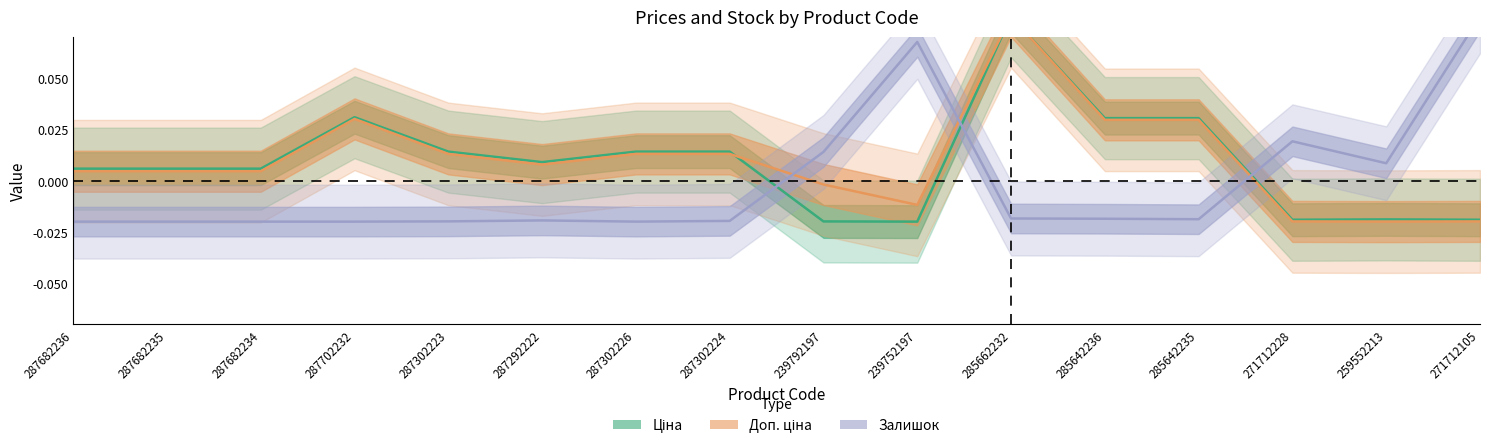

Reading left to right, transcribe all the data shown in this chart.

Ціна: 0.0	0.0	0.0	0.0	0.0	0.0	0.0	0.0	-0.0	-0.0	0.1	0.0	0.0	-0.0	-0.0	-0.0
Доп. ціна: 0.0	0.0	0.0	0.0	0.0	0.0	0.0	0.0	-0.0	-0.0	0.1	0.0	0.0	-0.0	-0.0	-0.0
Залишок: -0.0	-0.0	-0.0	-0.0	-0.0	-0.0	-0.0	-0.0	0.0	0.1	-0.0	-0.0	-0.0	0.0	0.0	0.1